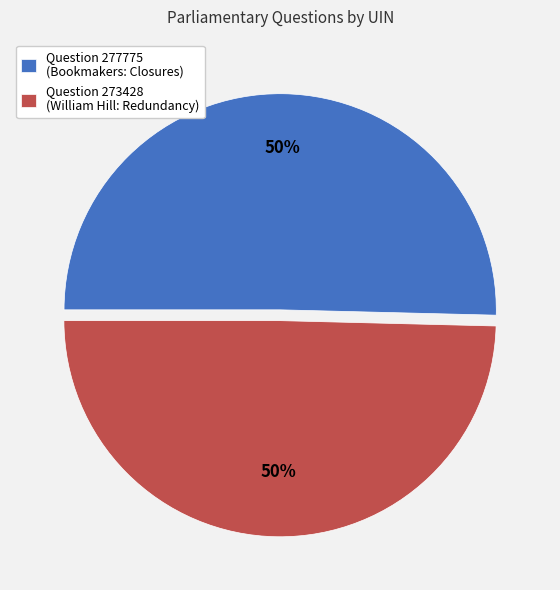

Is the sum of Question 277775 (Bookmakers: Closures) and Question 273428 (William Hill: Redundancy) greater than half?

Yes